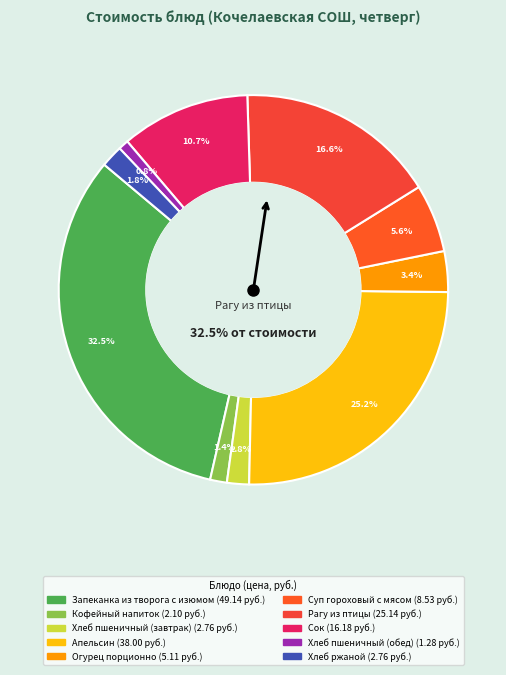

What percentage is the Апельсин slice, to the nearest percent?

25%